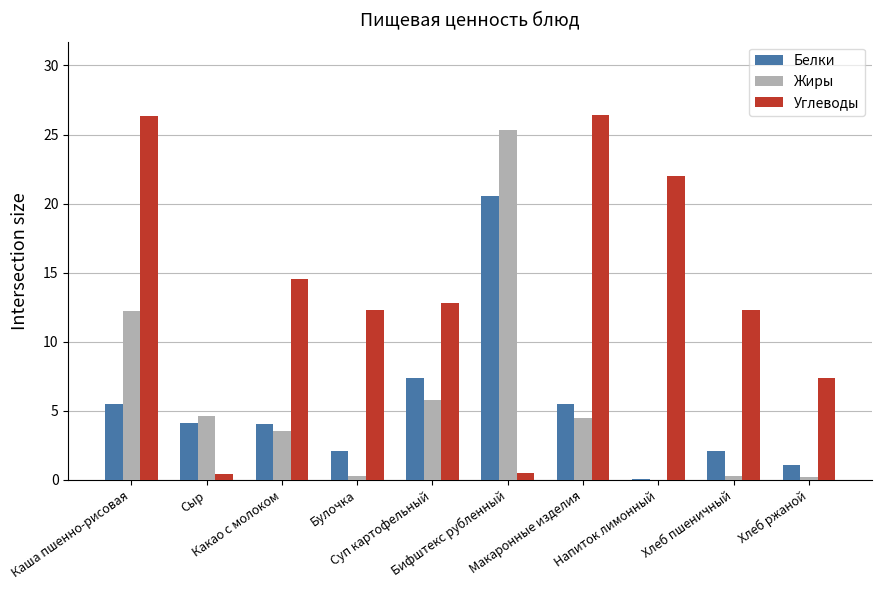

What is the maximum value for Жиры?

25.3